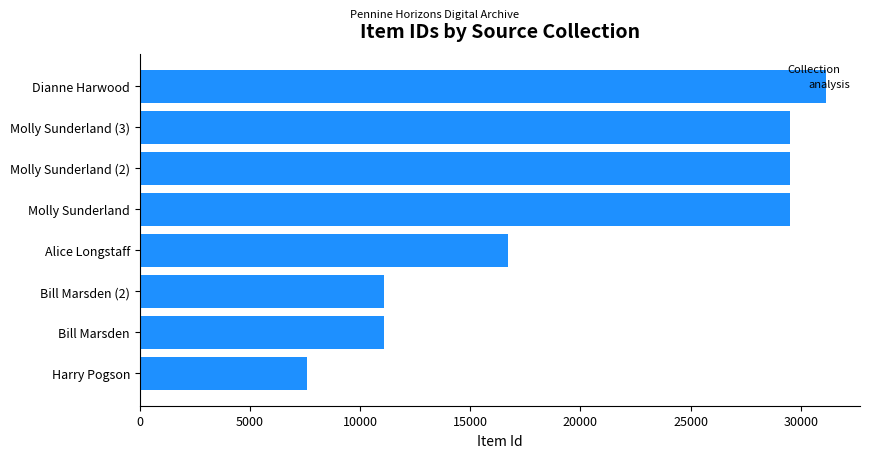

At which category does the chart reach its peak across all series?

Dianne Harwood